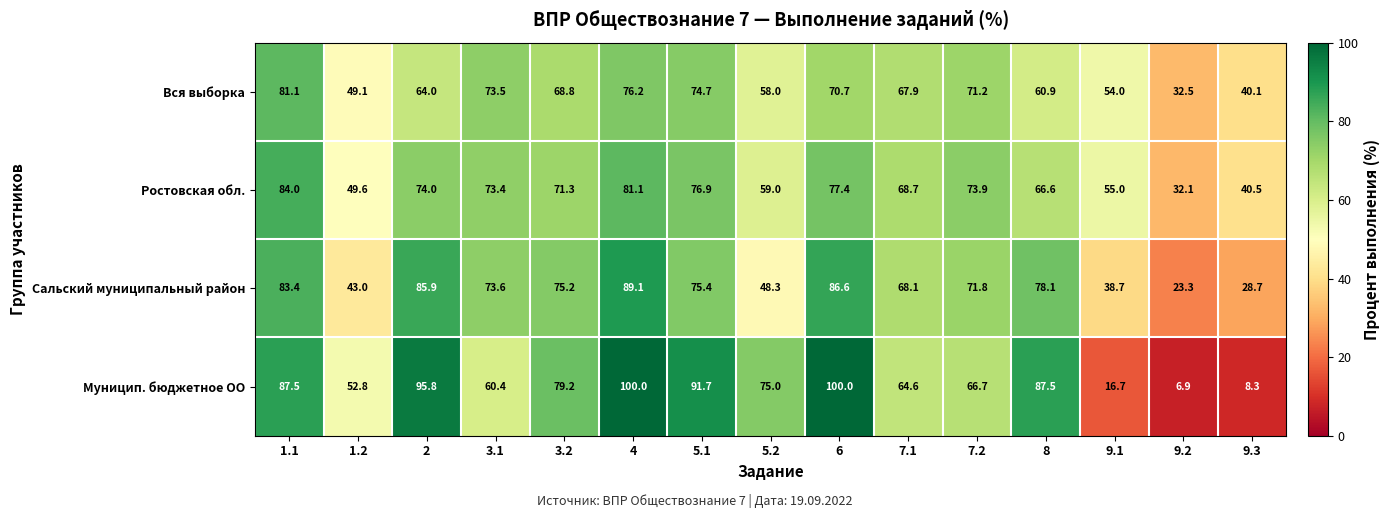

Which series has the largest total across all categories?

Муницип. бюджетное ОО